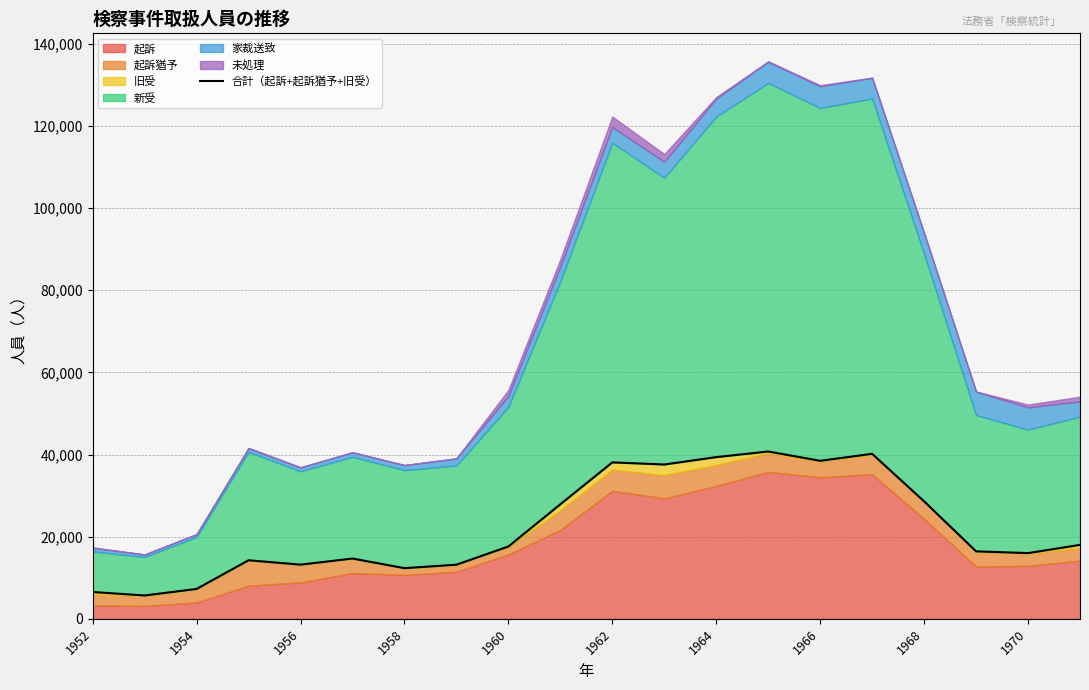

Is it true that the value at 1968 is 28603?

True